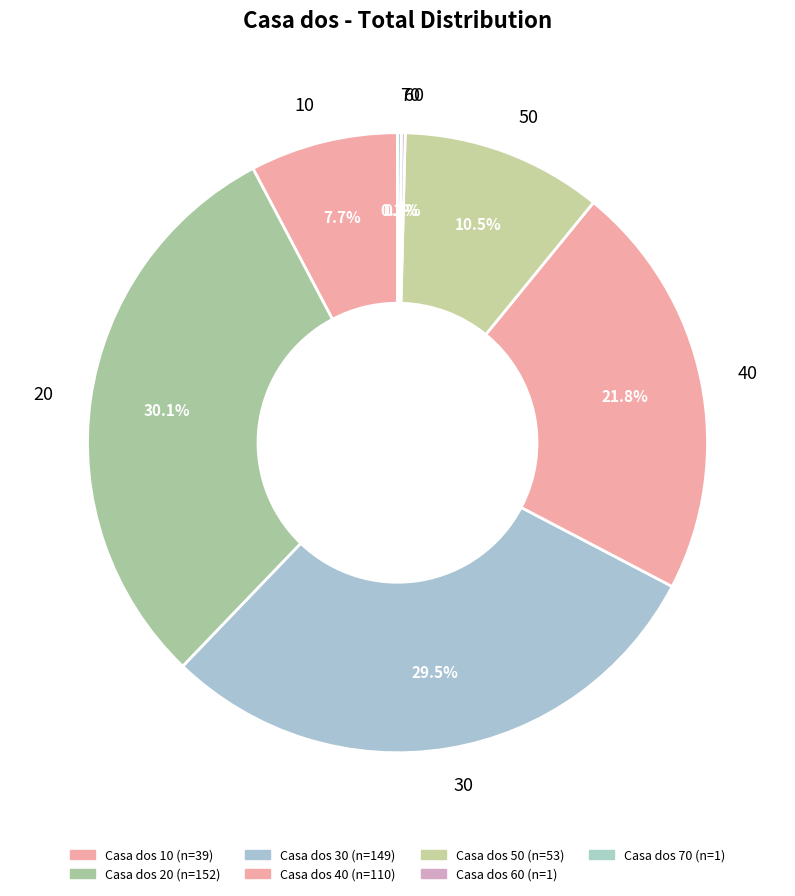

Between 50 and 40, which is larger?

40